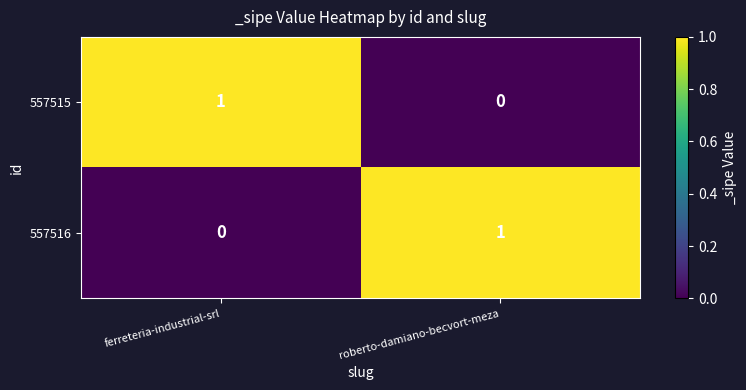

Is the value of 557515 at roberto-damiano-becvort-meza greater than the value of 557516 at roberto-damiano-becvort-meza?

No